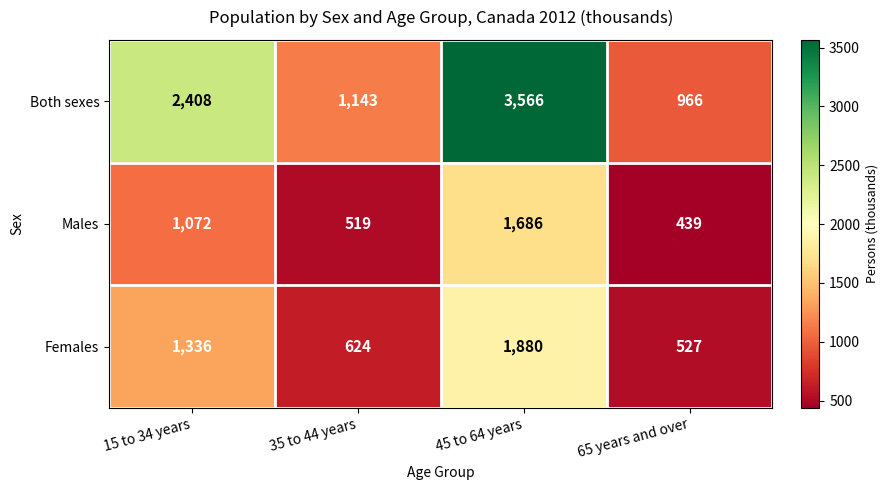

Rank the series by their maximum value, from lowest to highest.

Males, Females, Both sexes